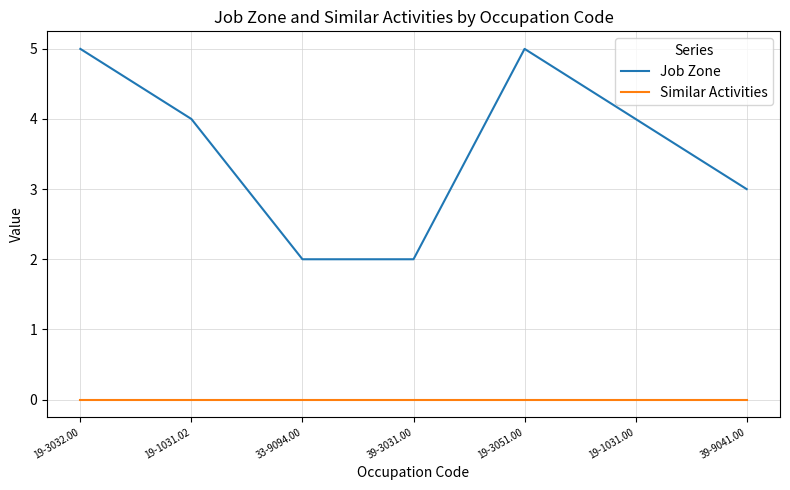

Which series has the widest spread of values?

Job Zone